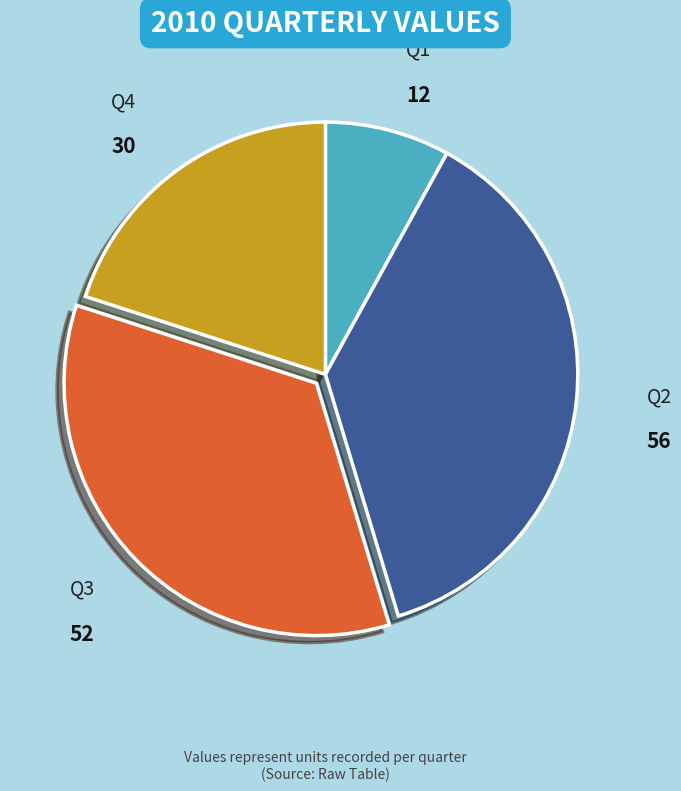

Does Q3 account for over 50% of the chart?

No